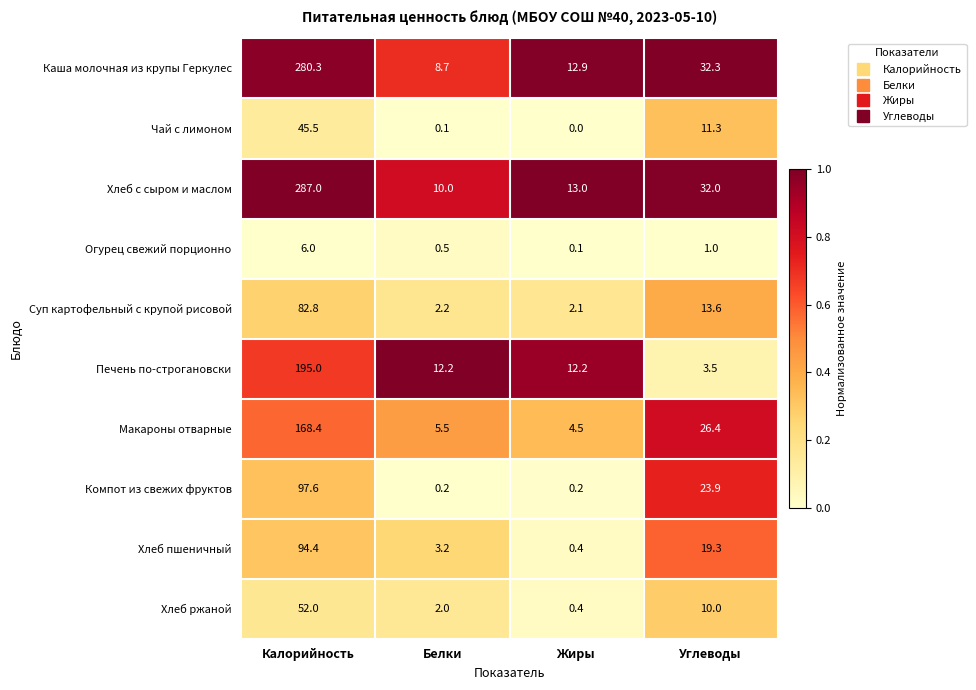

Which series has the largest total across all categories?

Хлеб с сыром и маслом